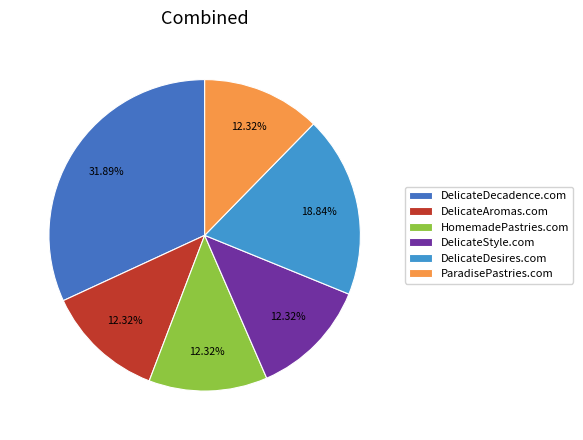

To the nearest percent, what is the combined percentage of DelicateAromas.com and DelicateStyle.com?

25%